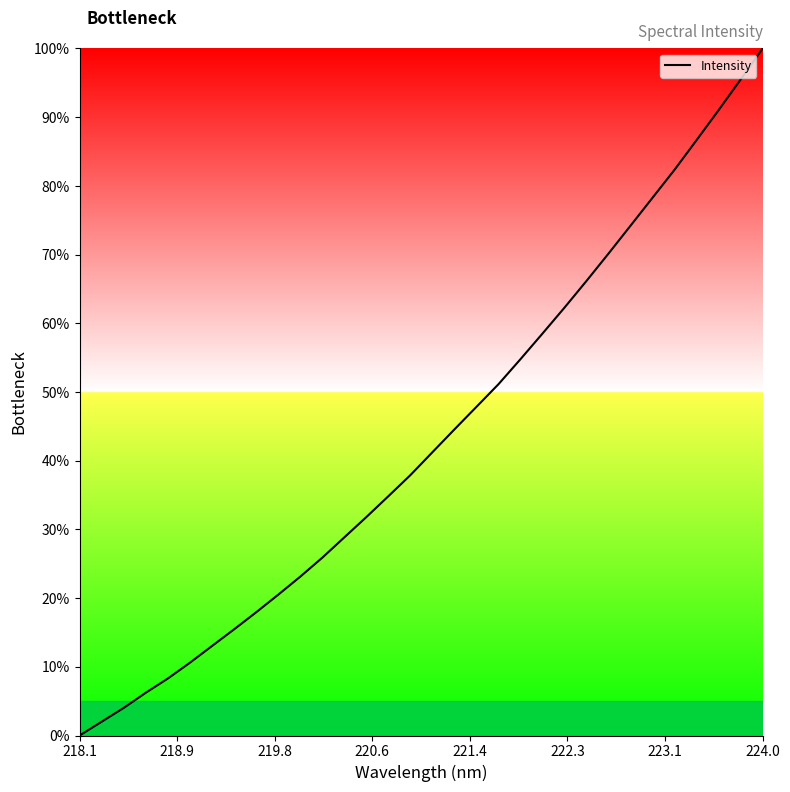

What is the greatest value displayed?

100.0